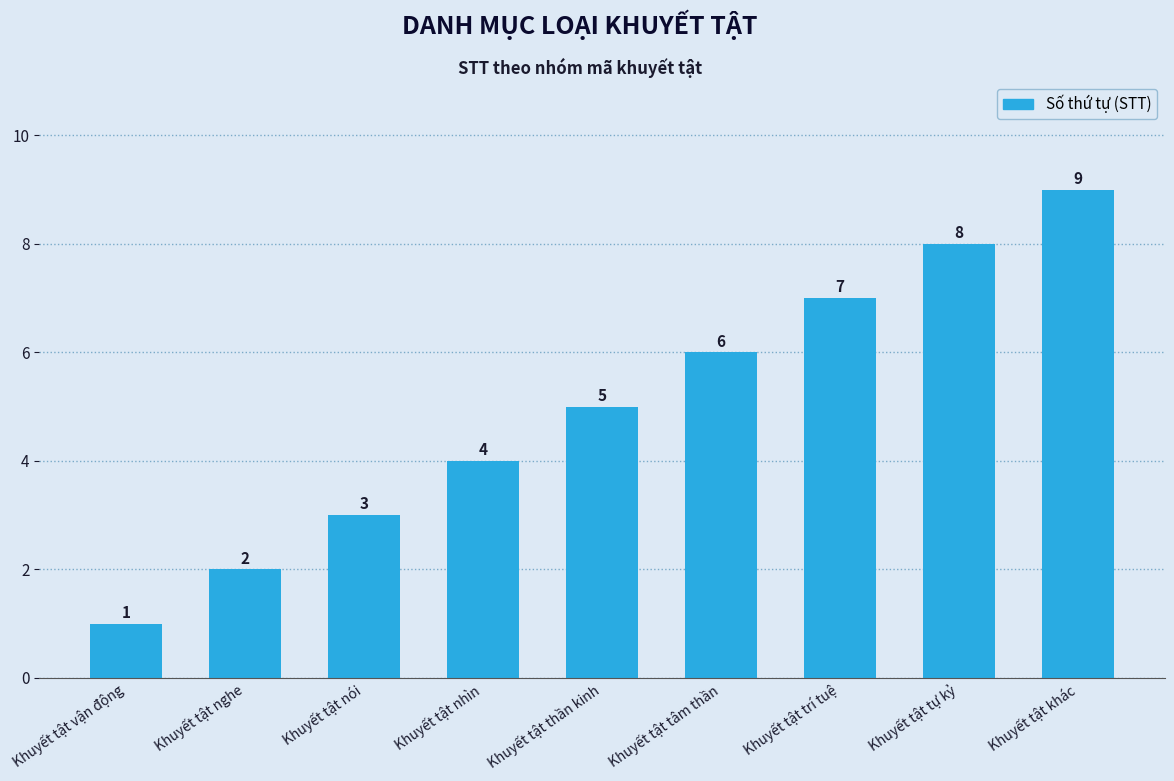

How many categories are shown in the chart?

9